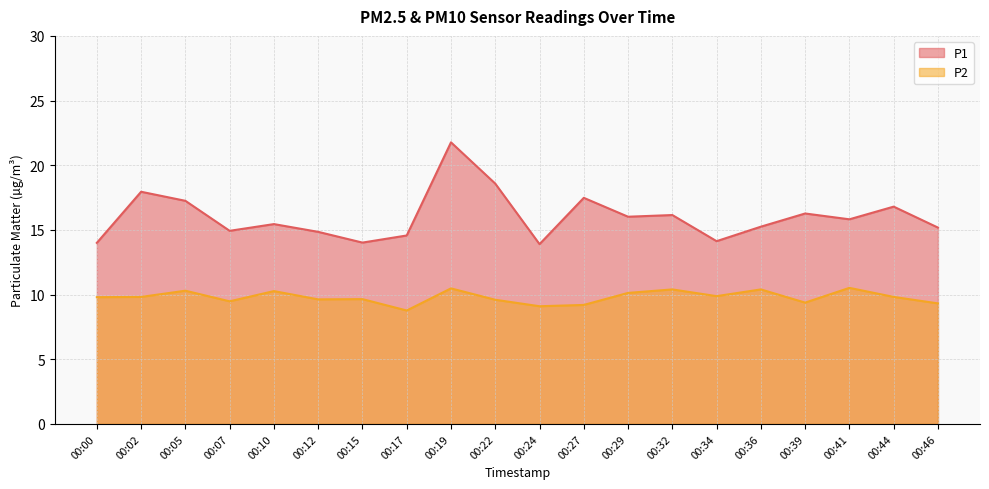

At which label does P2 first exceed 9?

00:00